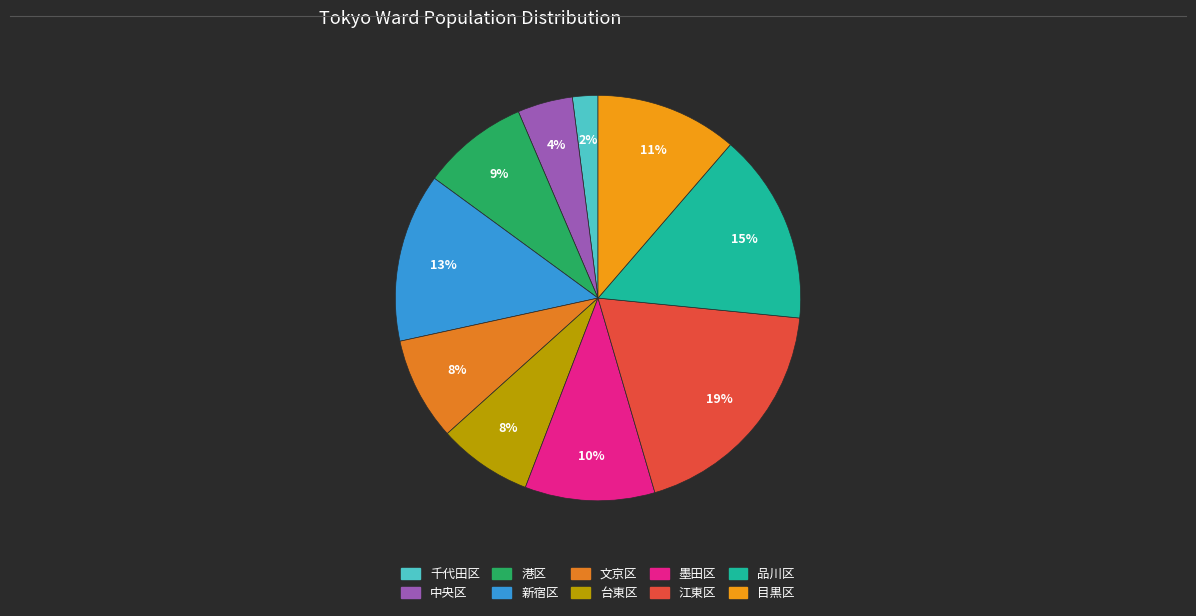

What percentage is the 新宿区 slice, to the nearest percent?

13%